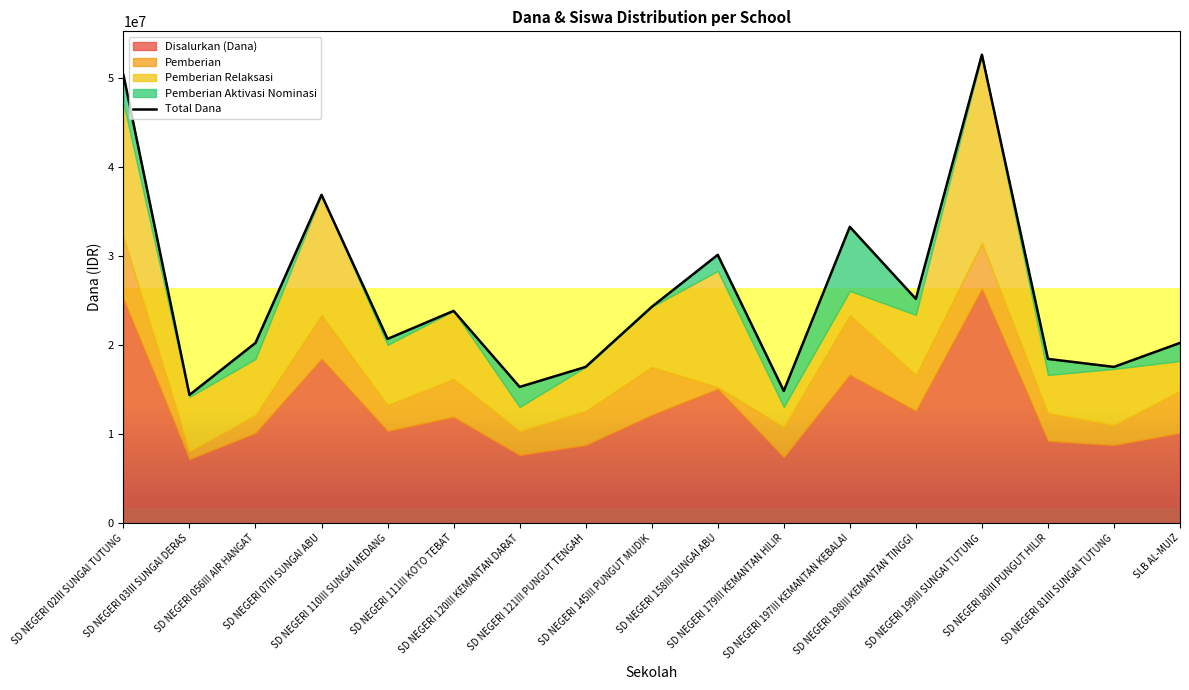

What is the label of the 11th point from the left?

SD NEGERI 179III KEMANTAN HILIR